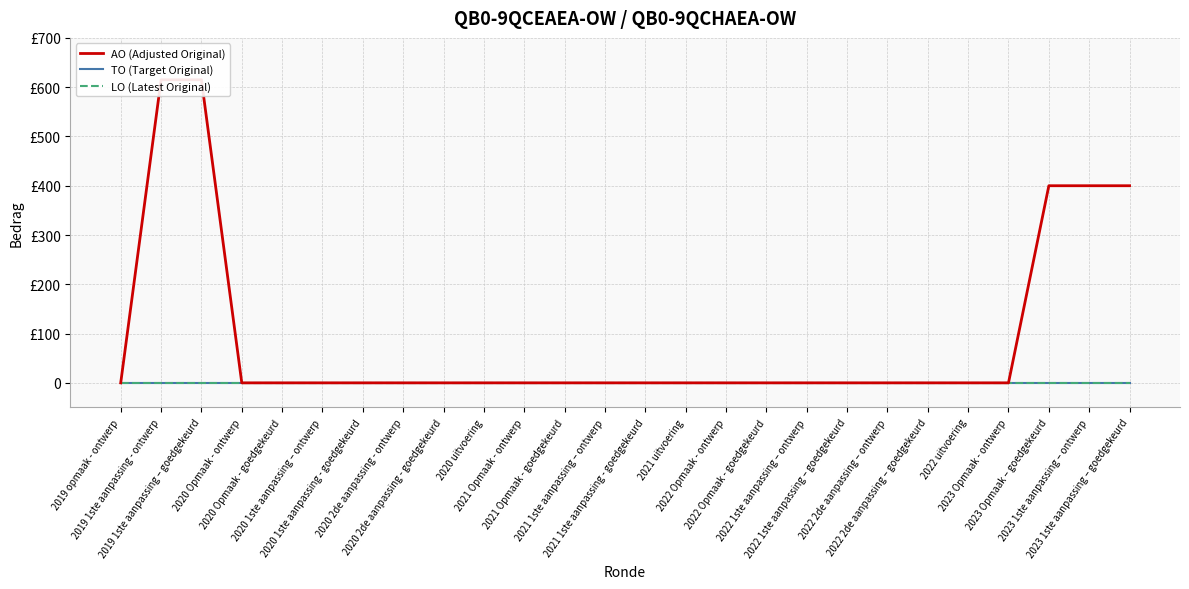

What are all the series names shown in the legend?

AO (Adjusted Original), TO (Target Original), LO (Latest Original)